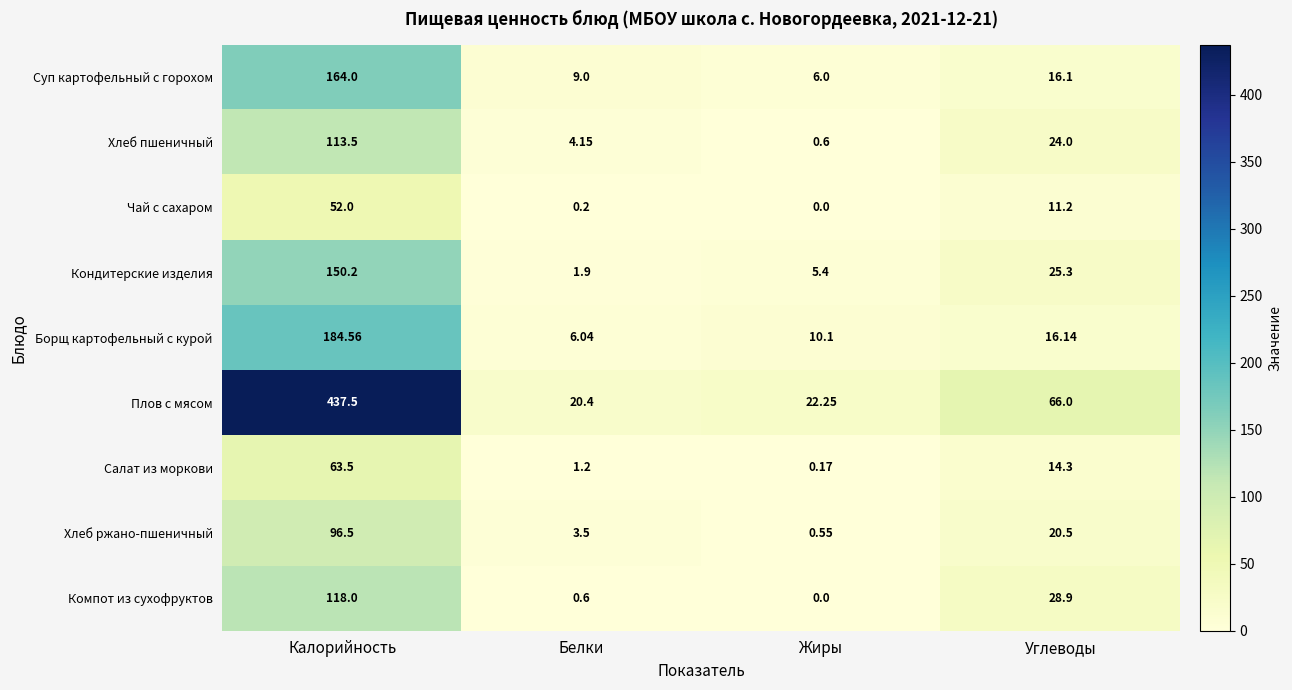

Between Жиры and Углеводы, which series saw the biggest shift?

Плов с мясом